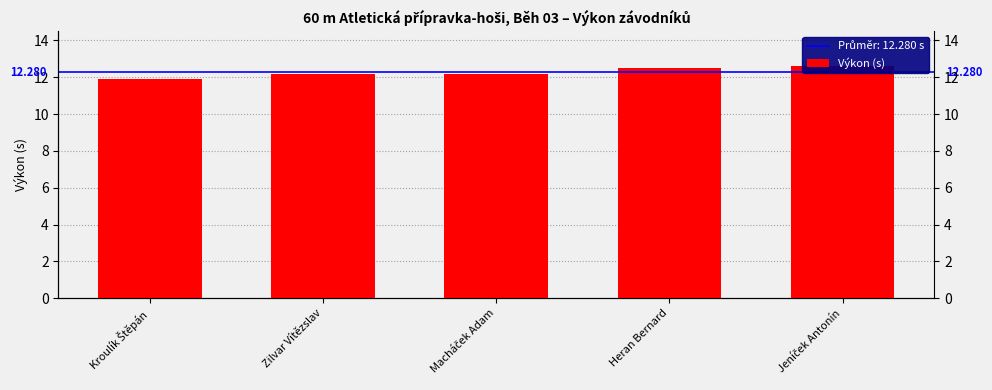

Reading right to left, list all the values displayed in this chart.

Jeníček Antonín=12.6	Heran Bernard=12.5	Macháček Adam=12.2	Zilvar Vítězslav=12.2	Kroulík Štěpán=11.9